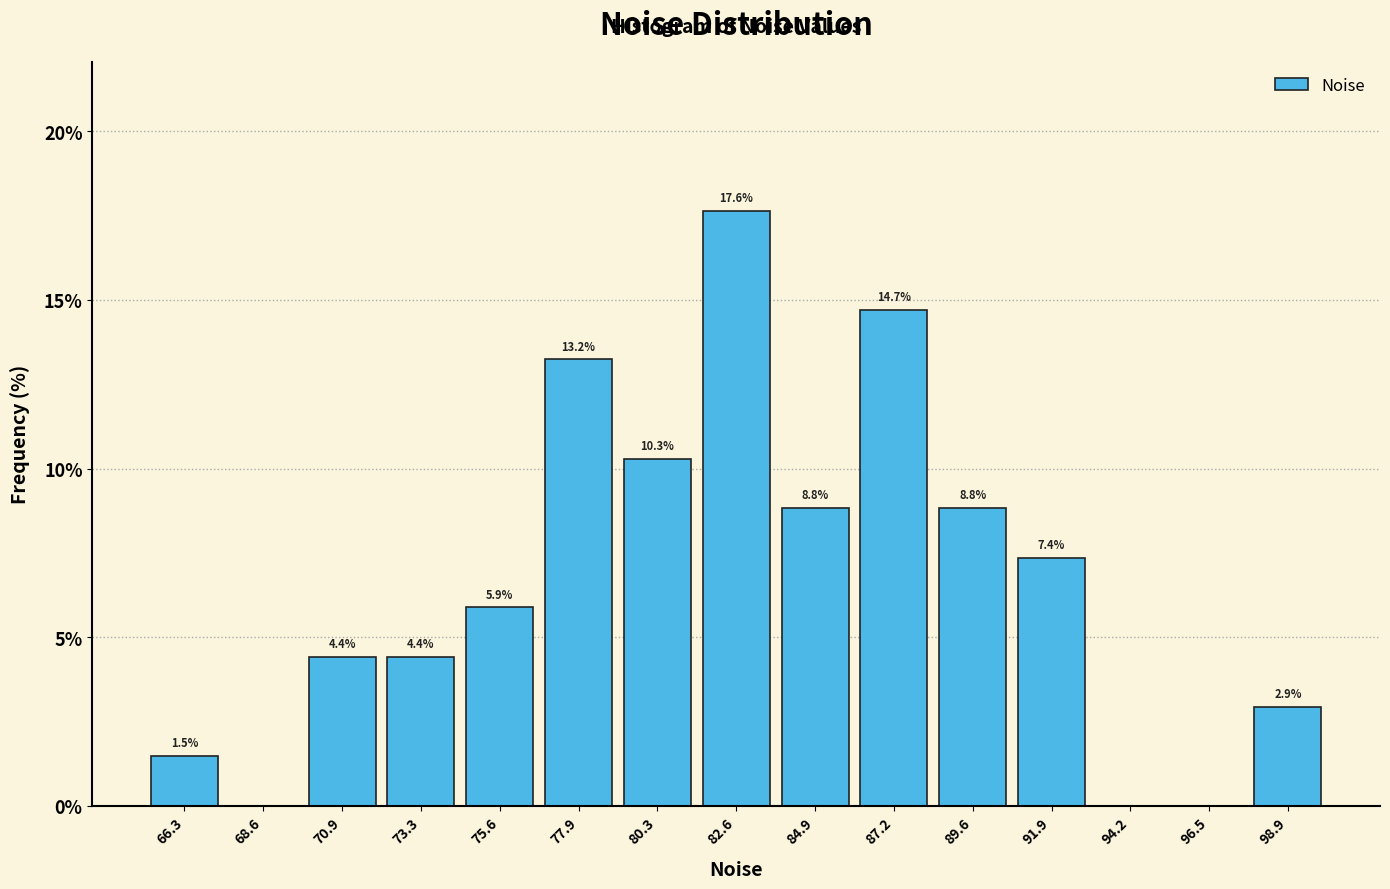

Over which range of the x-axis is the bar tallest?

81.5 to 83.5